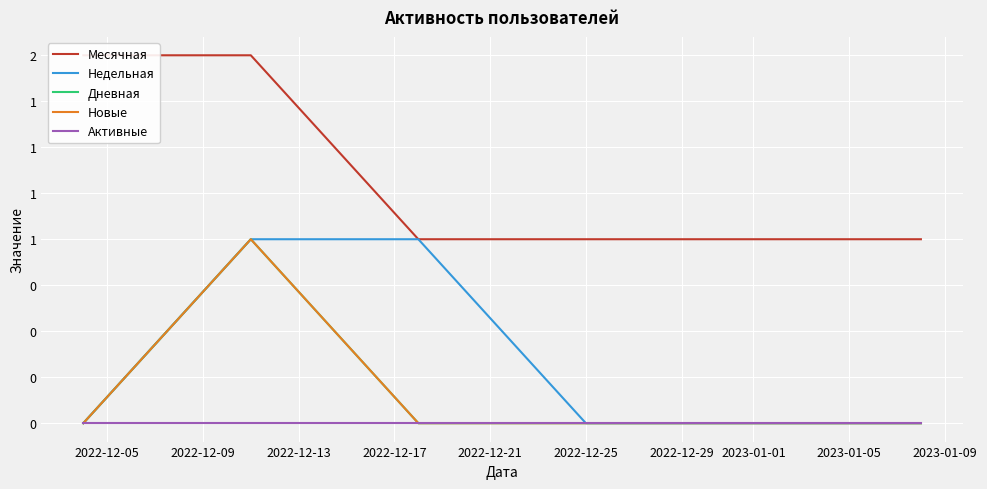

Is this an area chart (filled region under the line)?

No